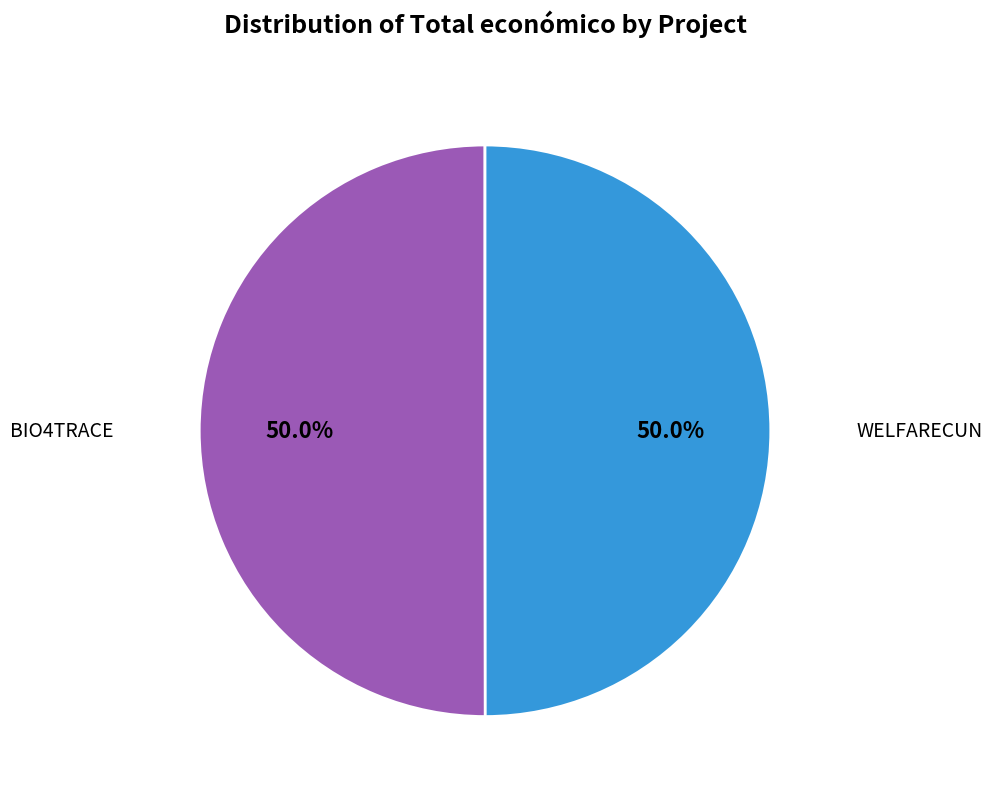

Count the number of slices in the pie.

2